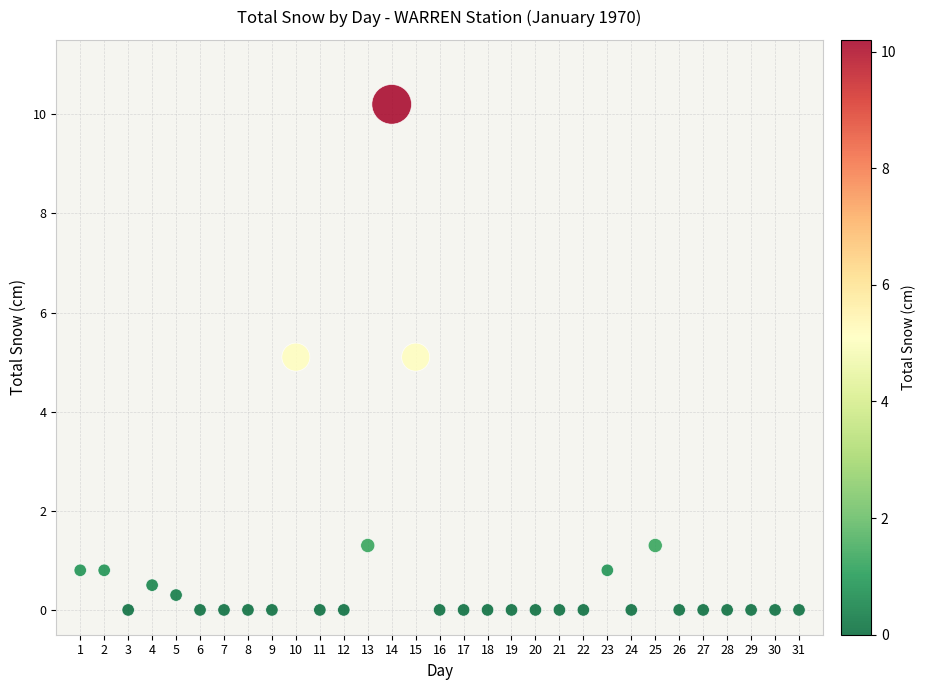

What is the range of Y values (max minus min)?

10.2